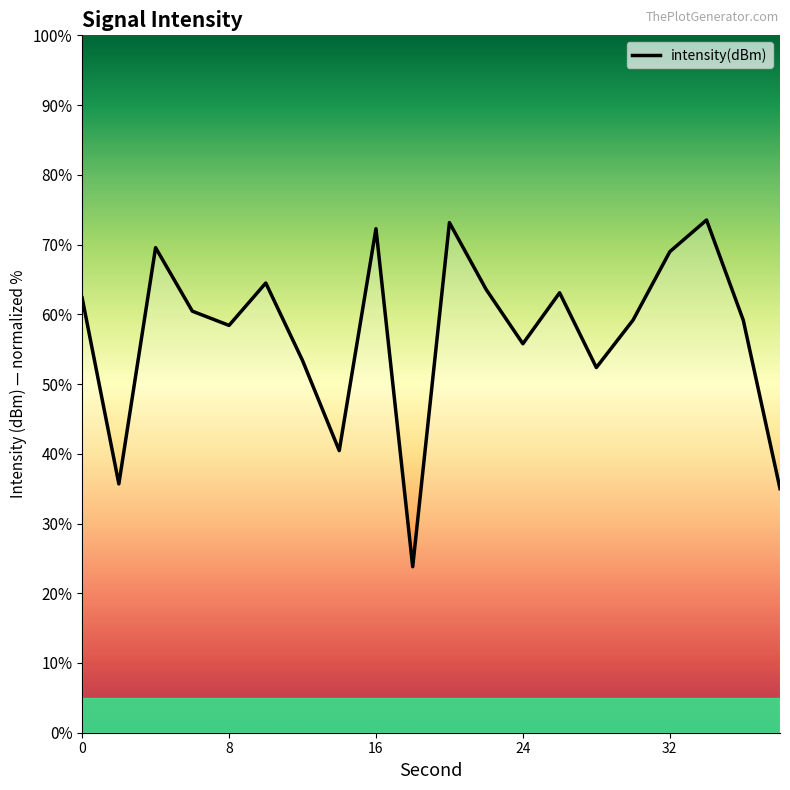

How many lines are shown in the chart?

1